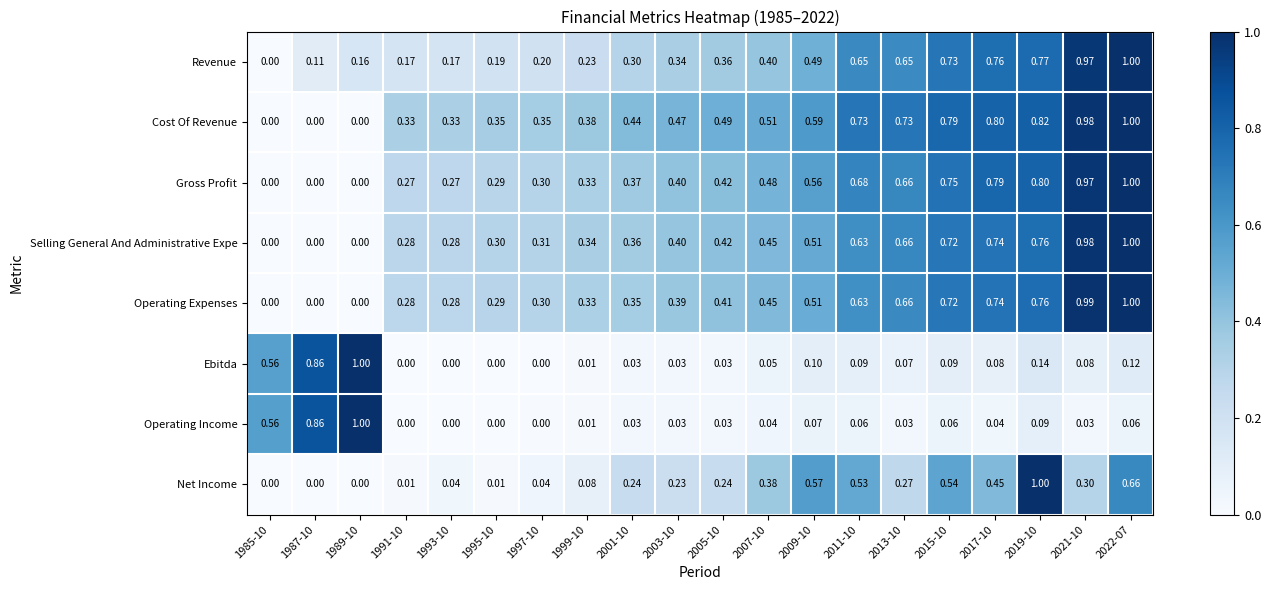

At which category is the sum across all series the highest?

2022-07